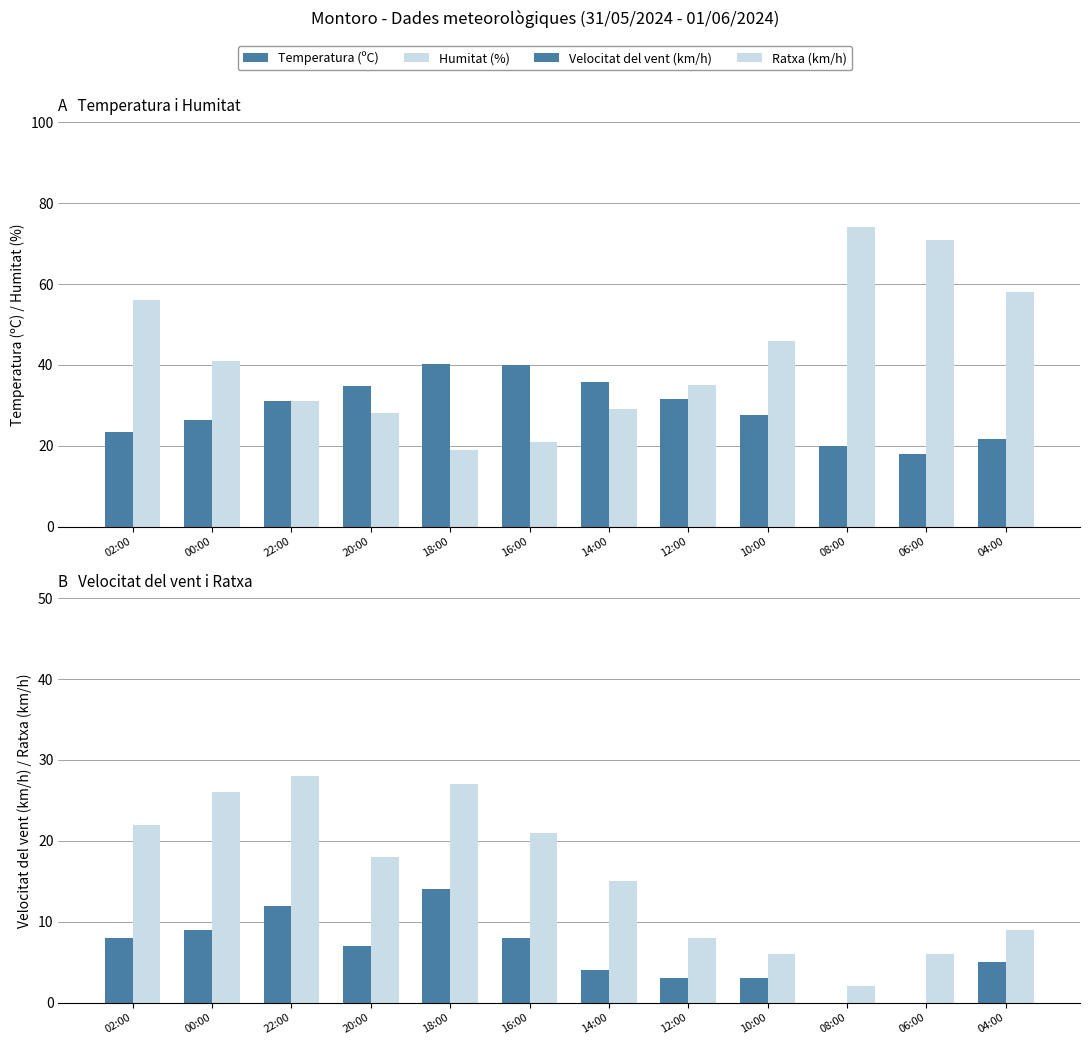

What is the sum of all Velocitat del vent (km/h) values?

73.0